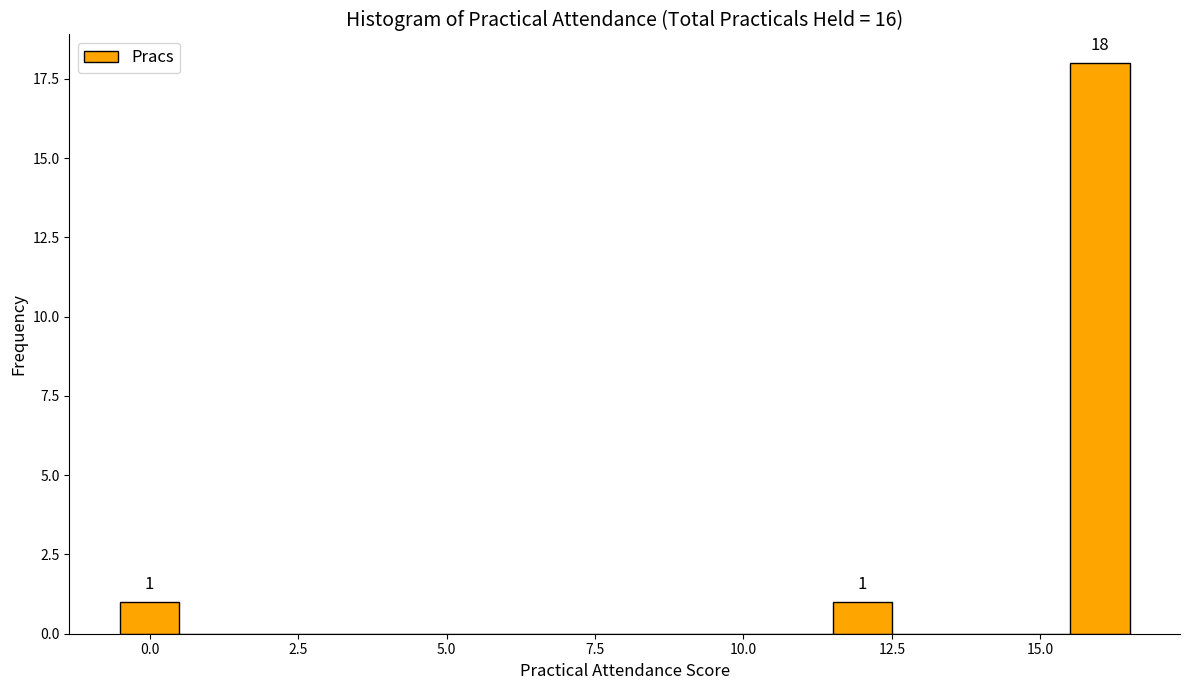

Read against the x-axis, roughly where is the centre of the tallest bar?

16.0